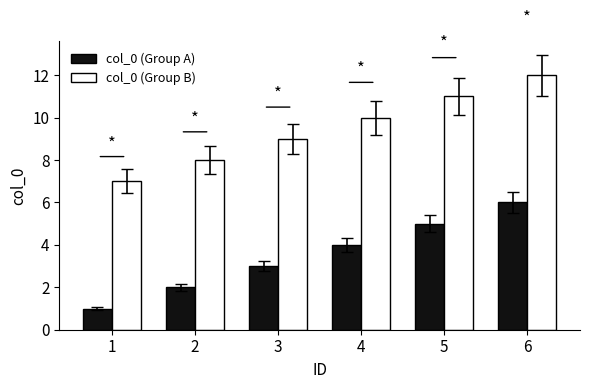

Reading left to right, what are all the values shown in this chart?

col_0 (Group A): 1=1	2=2	3=3	4=4	5=5	6=6
col_0 (Group B): 1=7	2=8	3=9	4=10	5=11	6=12